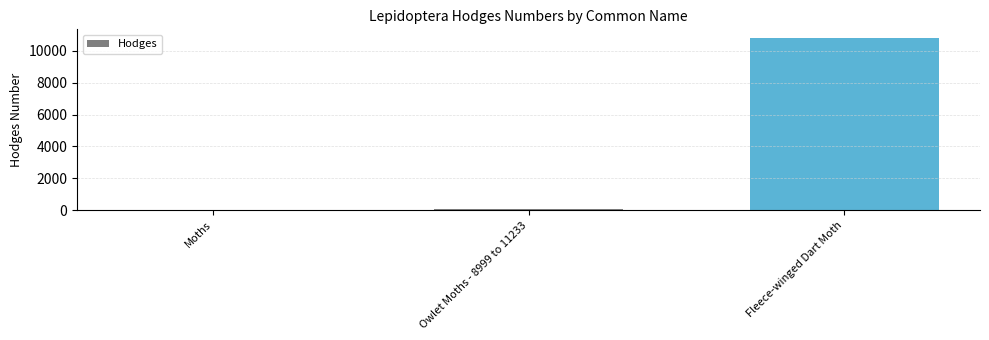

Count the number of values greater than 93.

2